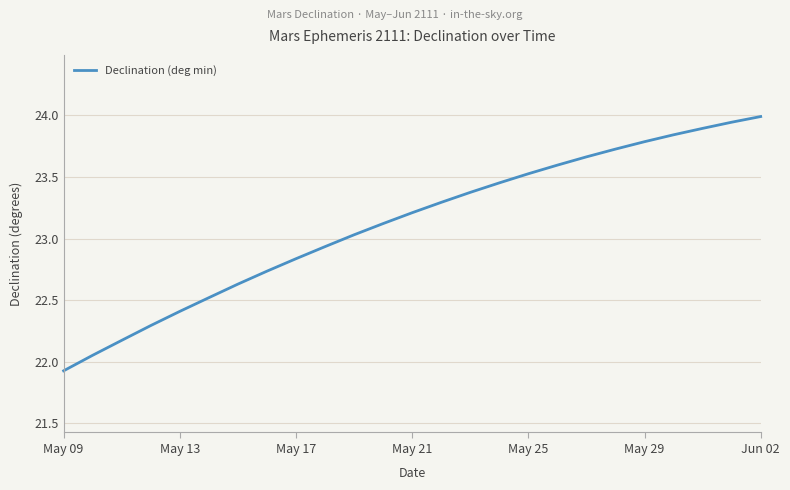

Count the number of data series in this chart.

1